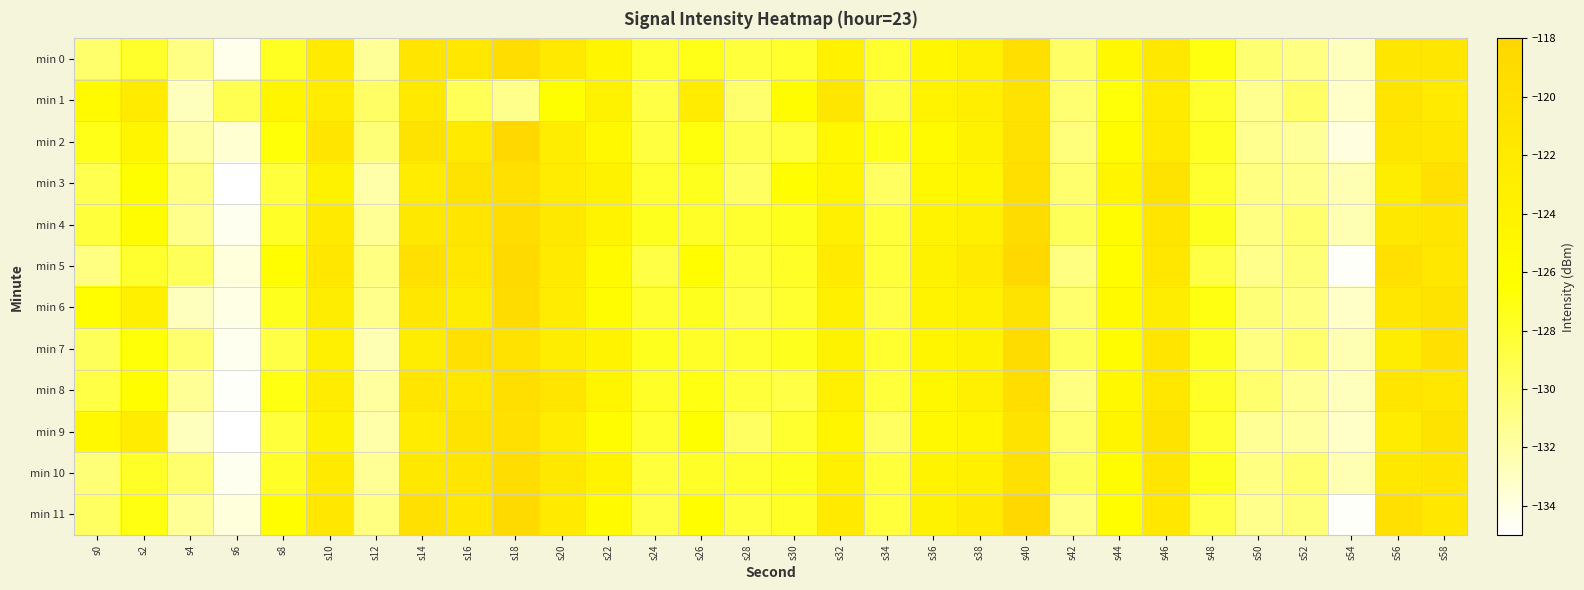

Reading right to left, extract all data points from this chart.

min 0: s58=-121.4	s56=-121.2	s54=-132.8	s52=-130.8	s50=-130.3	s48=-127.0	s46=-121.8	s44=-125.1	s42=-129.9	s40=-119.8	s38=-123.1	s36=-124.6	s34=-128.1	s32=-123.7	s30=-128.0	s28=-128.5	s26=-127.2	s24=-128.0	s22=-124.5	s20=-121.9	s18=-119.5	s16=-121.5	s14=-121.1	s12=-131.5	s10=-122.2	s8=-127.6	s6=-134.3	s4=-130.9	s2=-128.0	s0=-130.1
min 1: s58=-122.1	s56=-121.0	s54=-133.1	s52=-129.9	s50=-131.2	s48=-128.0	s46=-122.3	s44=-126.8	s42=-130.2	s40=-120.5	s38=-123.0	s36=-124.1	s34=-128.7	s32=-121.3	s30=-126.0	s28=-130.1	s26=-122.7	s24=-128.8	s22=-123.9	s20=-126.4	s18=-131.1	s16=-129.4	s14=-122.0	s12=-129.9	s10=-122.6	s8=-124.5	s6=-129.3	s4=-132.8	s2=-122.4	s0=-125.6
min 2: s58=-121.6	s56=-121.2	s54=-133.9	s52=-131.6	s50=-131.2	s48=-127.6	s46=-122.2	s44=-125.9	s42=-130.6	s40=-120.2	s38=-123.9	s36=-125.6	s34=-127.2	s32=-124.9	s30=-128.6	s28=-129.2	s26=-126.9	s24=-128.6	s22=-125.2	s20=-122.8	s18=-118.5	s16=-122.1	s14=-120.8	s12=-130.5	s10=-121.1	s8=-126.8	s6=-133.5	s4=-131.9	s2=-124.6	s0=-127.2
min 3: s58=-120.1	s56=-122.8	s54=-132.5	s52=-131.1	s50=-130.8	s48=-128.1	s46=-120.8	s44=-124.5	s42=-130.1	s40=-119.8	s38=-124.5	s36=-125.1	s34=-129.8	s32=-124.5	s30=-126.1	s28=-129.8	s26=-127.5	s24=-128.1	s22=-123.8	s20=-122.5	s18=-120.1	s16=-120.8	s14=-122.5	s12=-132.1	s10=-123.8	s8=-128.5	s6=-135.1	s4=-130.8	s2=-126.5	s0=-129.1
min 4: s58=-121.1	s56=-121.8	s54=-132.5	s52=-130.1	s50=-130.8	s48=-127.5	s46=-121.1	s44=-125.8	s42=-129.5	s40=-119.1	s38=-123.5	s36=-124.1	s34=-128.5	s32=-123.1	s30=-127.5	s28=-128.1	s26=-127.8	s24=-127.5	s22=-124.1	s20=-121.8	s18=-119.5	s16=-121.1	s14=-121.8	s12=-131.5	s10=-122.1	s8=-127.8	s6=-134.5	s4=-131.1	s2=-125.8	s0=-128.5
min 5: s58=-121.5	s56=-120.1	s54=-134.8	s52=-130.5	s50=-131.1	s48=-128.8	s46=-121.5	s44=-126.1	s42=-130.8	s40=-118.5	s38=-122.1	s36=-123.8	s34=-128.5	s32=-122.1	s30=-127.8	s28=-128.5	s26=-126.1	s24=-128.8	s22=-125.5	s20=-122.1	s18=-118.8	s16=-121.5	s14=-120.1	s12=-130.8	s10=-121.5	s8=-126.1	s6=-133.8	s4=-129.5	s2=-128.1	s0=-130.8
min 6: s58=-120.8	s56=-121.5	s54=-133.1	s52=-130.8	s50=-130.5	s48=-127.1	s46=-122.8	s44=-125.5	s42=-130.1	s40=-120.8	s38=-123.5	s36=-124.1	s34=-128.8	s32=-123.5	s30=-128.1	s28=-128.8	s26=-127.5	s24=-128.1	s22=-125.8	s20=-122.5	s18=-119.1	s16=-122.8	s14=-121.5	s12=-131.1	s10=-122.8	s8=-127.5	s6=-134.1	s4=-132.8	s2=-123.5	s0=-126.1
min 7: s58=-120.1	s56=-122.8	s54=-132.5	s52=-130.1	s50=-130.8	s48=-127.5	s46=-121.1	s44=-125.8	s42=-129.5	s40=-119.1	s38=-123.8	s36=-124.5	s34=-128.1	s32=-123.8	s30=-127.5	s28=-128.1	s26=-127.8	s24=-127.5	s22=-124.1	s20=-122.8	s18=-120.5	s16=-120.1	s14=-122.8	s12=-132.5	s10=-123.1	s8=-128.8	s6=-134.5	s4=-130.1	s2=-126.8	s0=-129.5
min 8: s58=-121.5	s56=-121.1	s54=-132.8	s52=-131.5	s50=-130.1	s48=-127.8	s46=-121.5	s44=-125.1	s42=-130.8	s40=-119.5	s38=-123.1	s36=-124.8	s34=-128.5	s32=-123.1	s30=-128.8	s28=-128.5	s26=-127.1	s24=-127.8	s22=-124.5	s20=-121.1	s18=-119.8	s16=-121.5	s14=-121.1	s12=-131.8	s10=-122.5	s8=-127.1	s6=-134.8	s4=-131.5	s2=-126.1	s0=-128.8
min 9: s58=-120.8	s56=-122.5	s54=-133.1	s52=-131.8	s50=-131.5	s48=-128.1	s46=-120.8	s44=-124.5	s42=-130.1	s40=-120.8	s38=-124.5	s36=-125.1	s34=-129.8	s32=-124.5	s30=-128.1	s28=-129.8	s26=-126.5	s24=-128.1	s22=-125.8	s20=-122.5	s18=-120.1	s16=-120.8	s14=-122.5	s12=-132.1	s10=-123.8	s8=-128.5	s6=-135.1	s4=-132.8	s2=-122.5	s0=-125.1
min 10: s58=-121.1	s56=-121.8	s54=-132.5	s52=-130.1	s50=-130.8	s48=-127.5	s46=-121.1	s44=-125.8	s42=-129.5	s40=-120.1	s38=-123.5	s36=-124.1	s34=-128.5	s32=-123.1	s30=-127.5	s28=-128.1	s26=-127.8	s24=-128.5	s22=-124.1	s20=-121.8	s18=-119.5	s16=-121.1	s14=-121.8	s12=-131.5	s10=-122.1	s8=-127.8	s6=-134.5	s4=-130.1	s2=-127.8	s0=-130.5
min 11: s58=-121.5	s56=-120.1	s54=-134.8	s52=-130.5	s50=-131.1	s48=-128.8	s46=-121.5	s44=-126.1	s42=-130.8	s40=-118.5	s38=-122.1	s36=-123.8	s34=-128.5	s32=-122.1	s30=-127.8	s28=-128.5	s26=-126.1	s24=-128.8	s22=-125.5	s20=-122.1	s18=-118.8	s16=-121.5	s14=-120.1	s12=-130.8	s10=-121.5	s8=-126.1	s6=-133.8	s4=-131.5	s2=-127.1	s0=-129.8